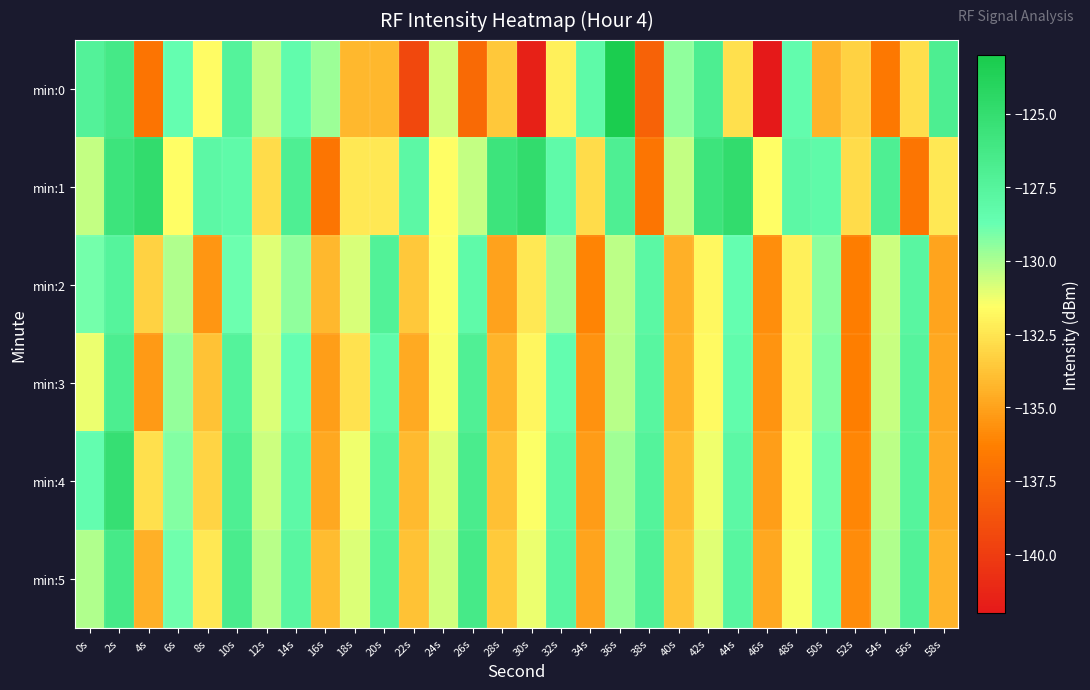

At 24s, list the series in order from largest to smallest.

min:0, min:5, min:4, min:3, min:2, min:1